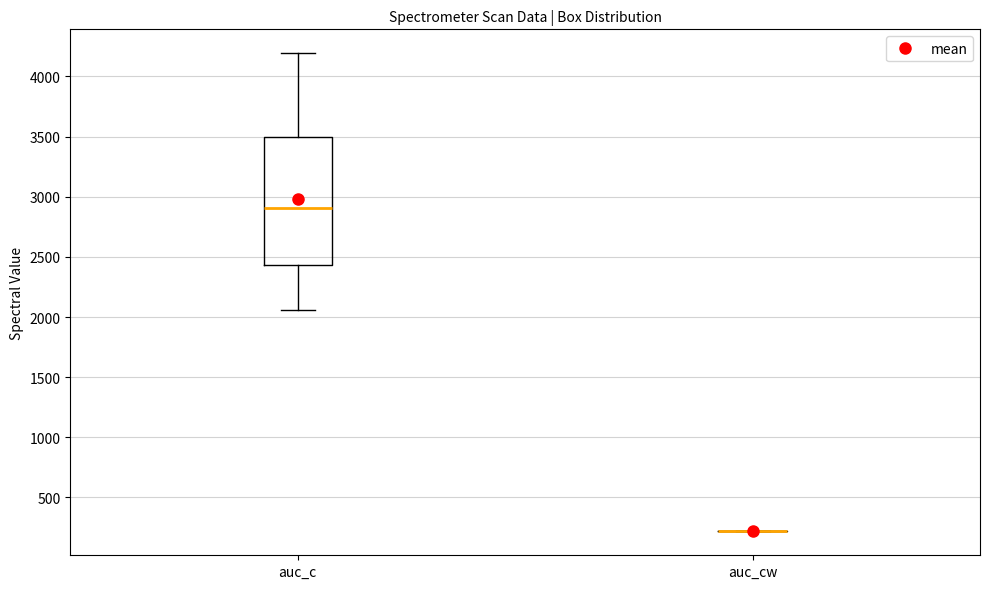

Reading left to right, transcribe this box plot: for each box, give where its median line is, the range the box spans, and where its two whiskers end, as read against the y-axis. The values are not printed on the chart, so give them approximately, as read against the axis.

auc_c: median 2900, box 2450 to 3500, whiskers 2050 to 4200
auc_cw: box collapsed to a line at 200, whiskers 200 to 200